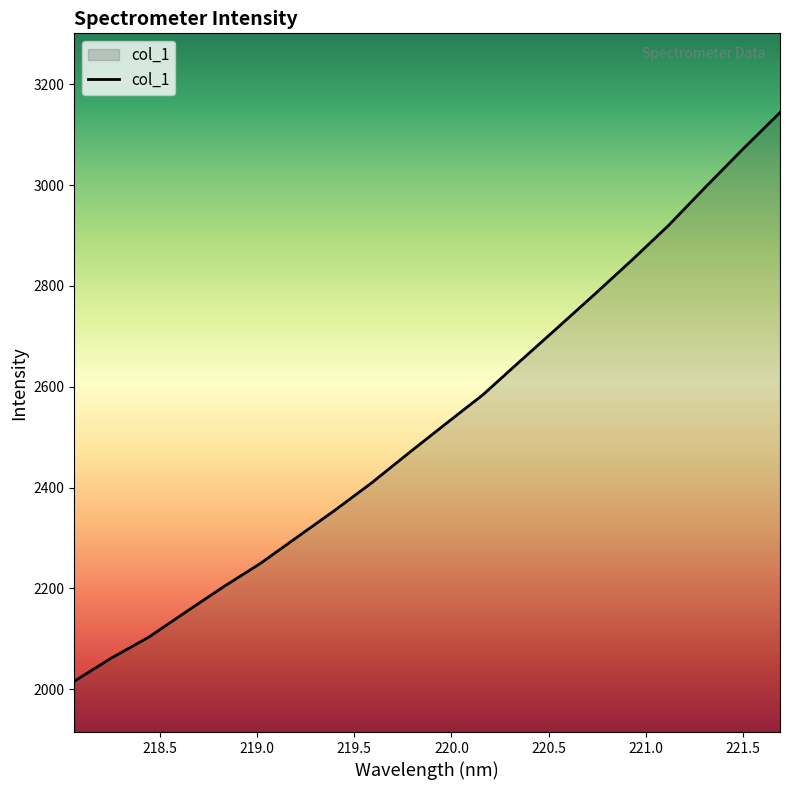

What is the maximum value shown in the chart?

3144.0